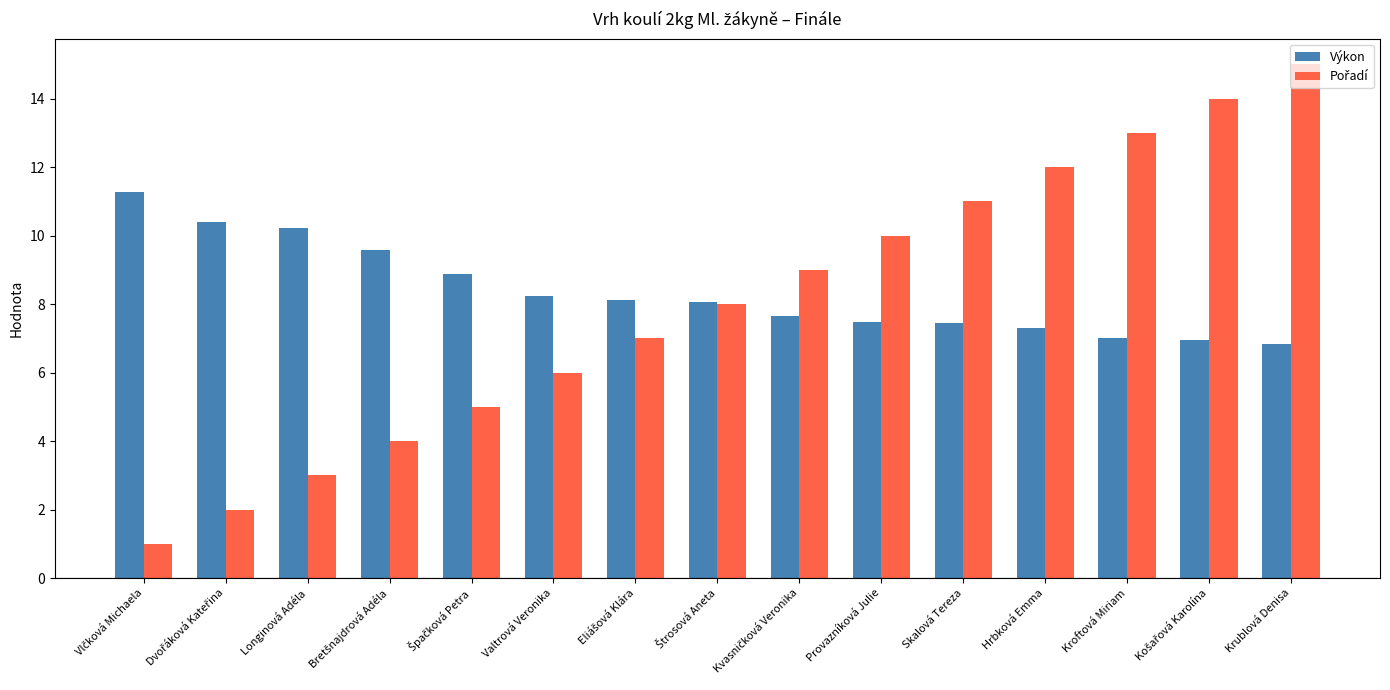

Which category has the highest value across all series?

Krublová Denisa